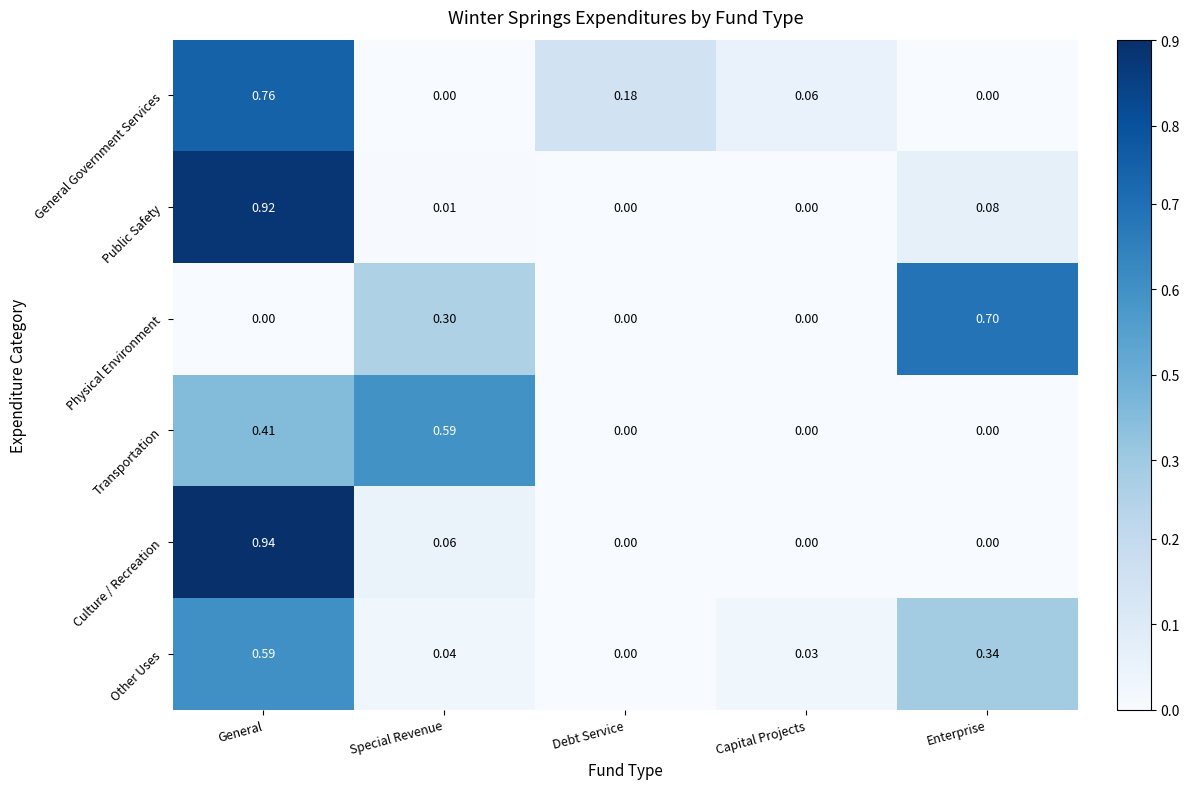

How many data points does each series have?

5